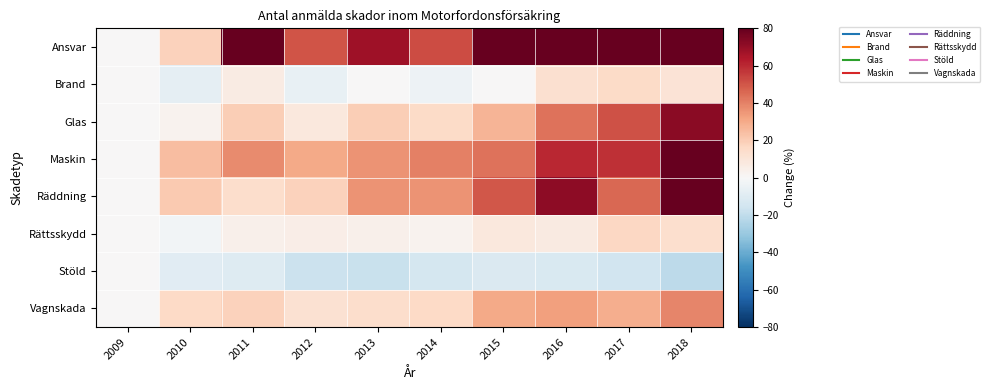

Rank the series by their maximum value, from lowest to highest.

Stöld, Brand, Rättsskydd, Vagnskada, Glas, Maskin, Räddning, Ansvar